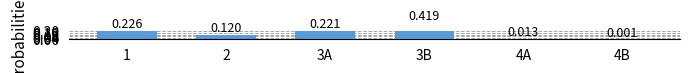

Where is the data nearest to the value 0?

4B